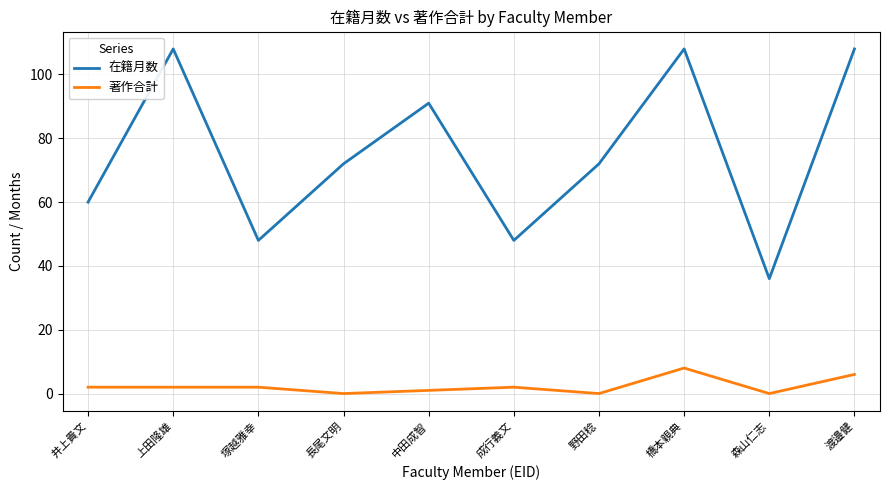

Reading right to left, extract all data points from this chart.

在籍月数: 渡邉健=108	森山仁志=36	橋本親典=108	野田稔=72	成行義文=48	中田成智=91	長尾文明=72	塚越雅幸=48	上田隆雄=108	井上貴文=60
著作合計: 渡邉健=6	森山仁志=0	橋本親典=8	野田稔=0	成行義文=2	中田成智=1	長尾文明=0	塚越雅幸=2	上田隆雄=2	井上貴文=2